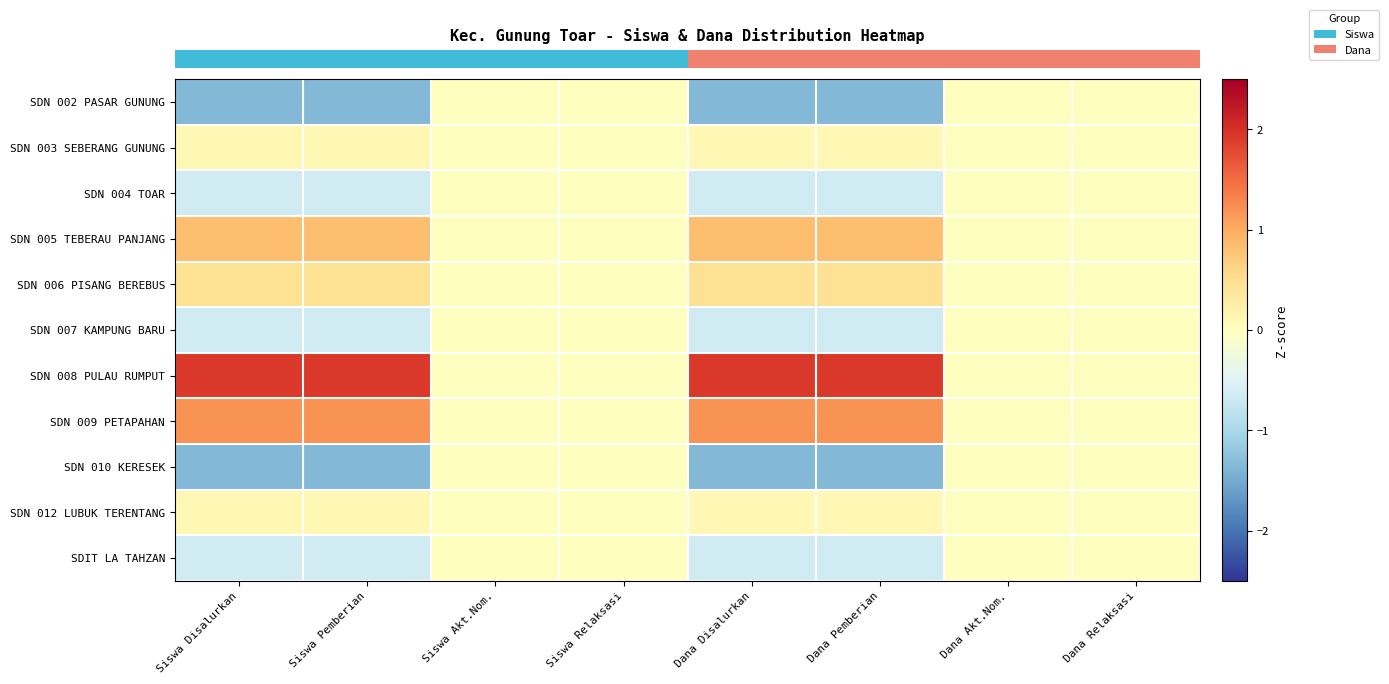

What is the minimum value shown in the chart?

-1.4